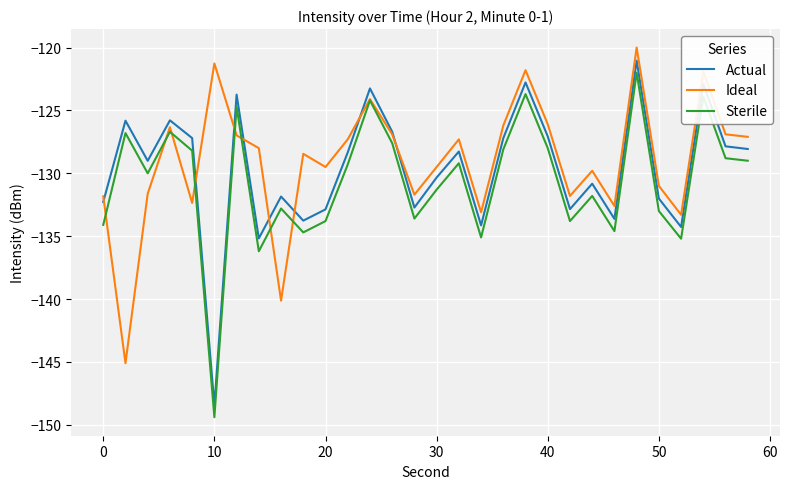

True or false: Sterile and Actual intersect in this chart.

False